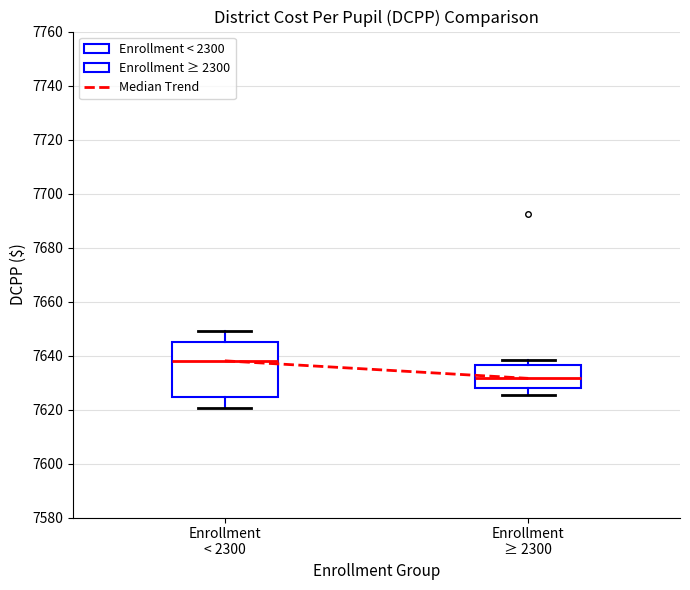

Where does the lower whisker of the box for Enrollment < 2300 end on the y-axis? The values are not printed on the chart, so give them approximately, as read against the axis.

7620